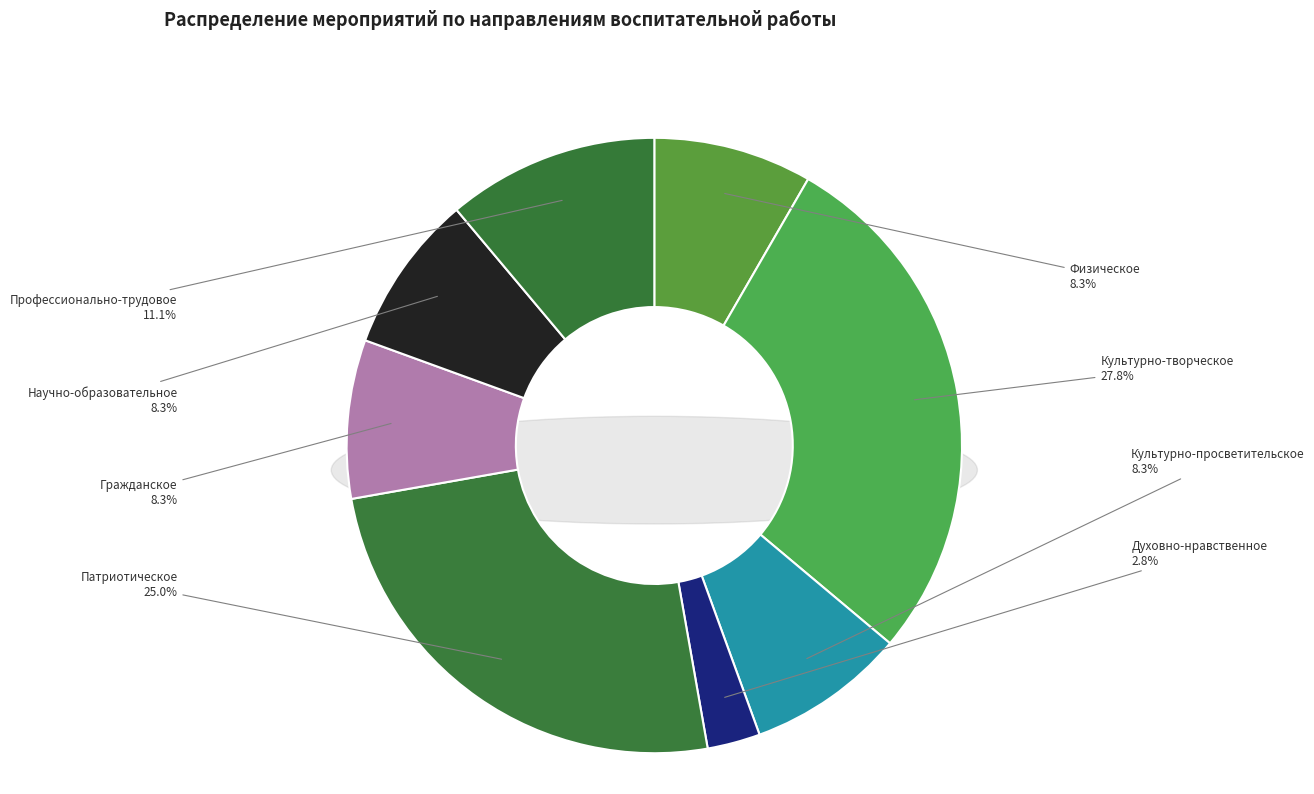

Rank the categories by value from highest to lowest.

Культурно-творческое, Патриотическое, Профессионально-трудовое, Физическое, Культурно-просветительское, Гражданское, Научно-образовательное, Духовно-нравственное